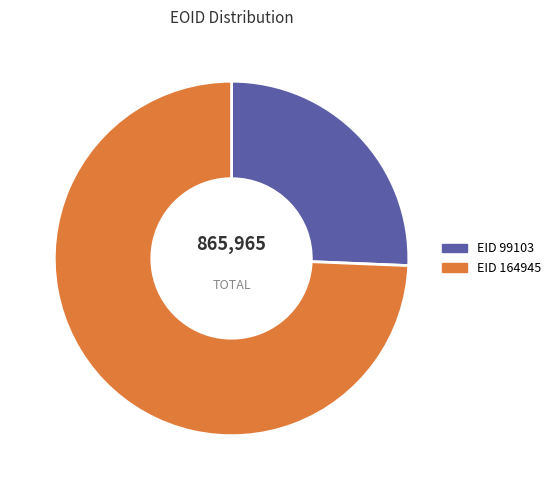

Is there any slice that represents more than half of the pie?

Yes